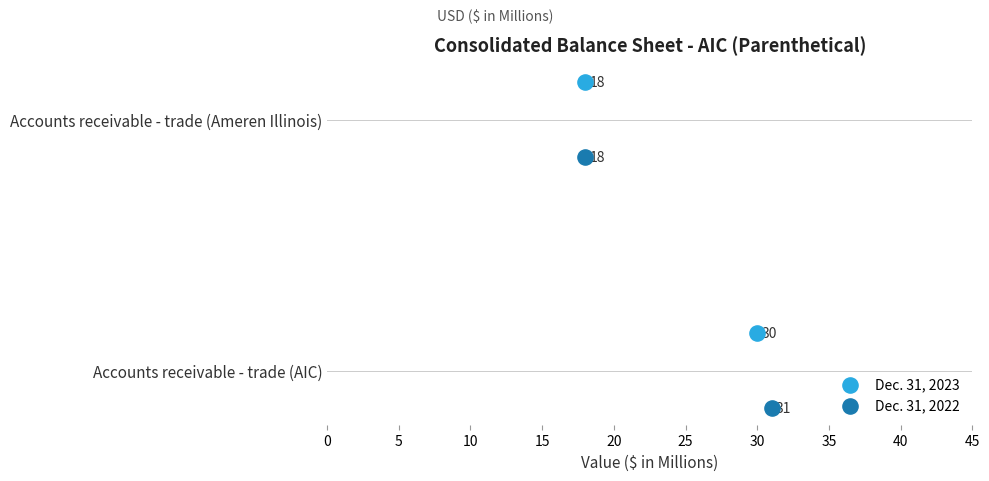

Which series has the largest Y range (max minus min)?

Dec. 31, 2022